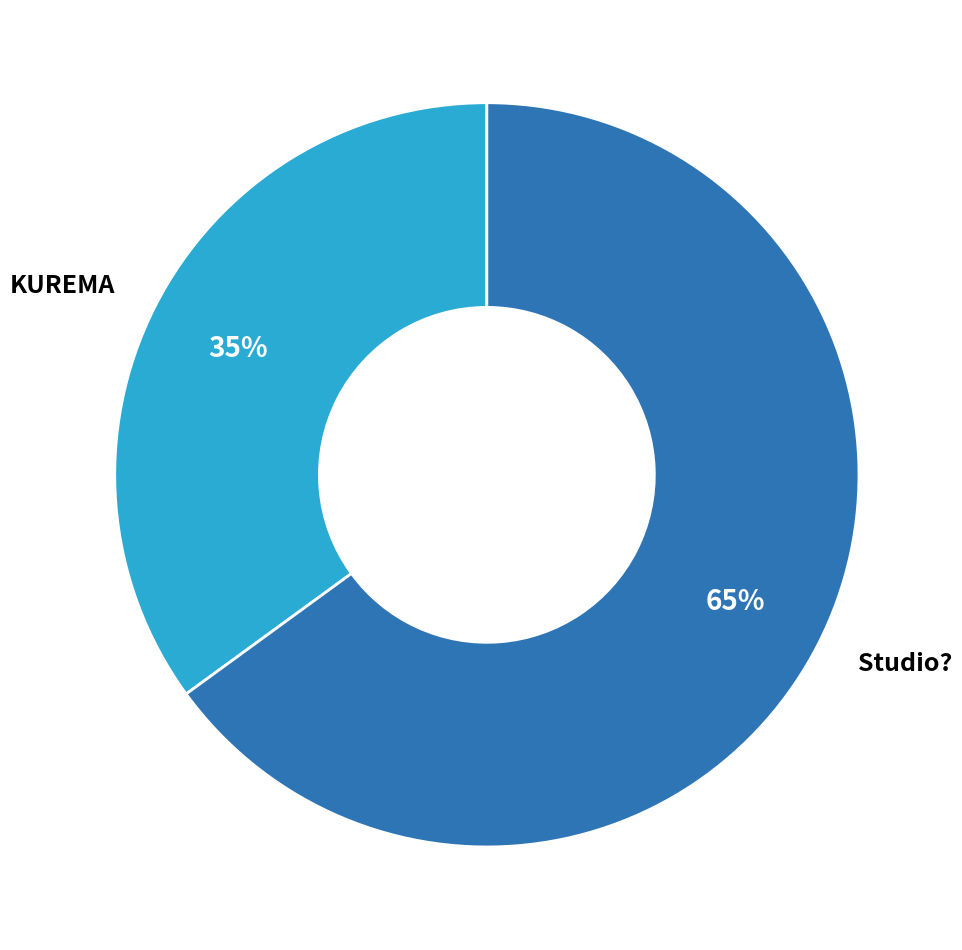

Which category has the biggest portion of the pie?

Studio?